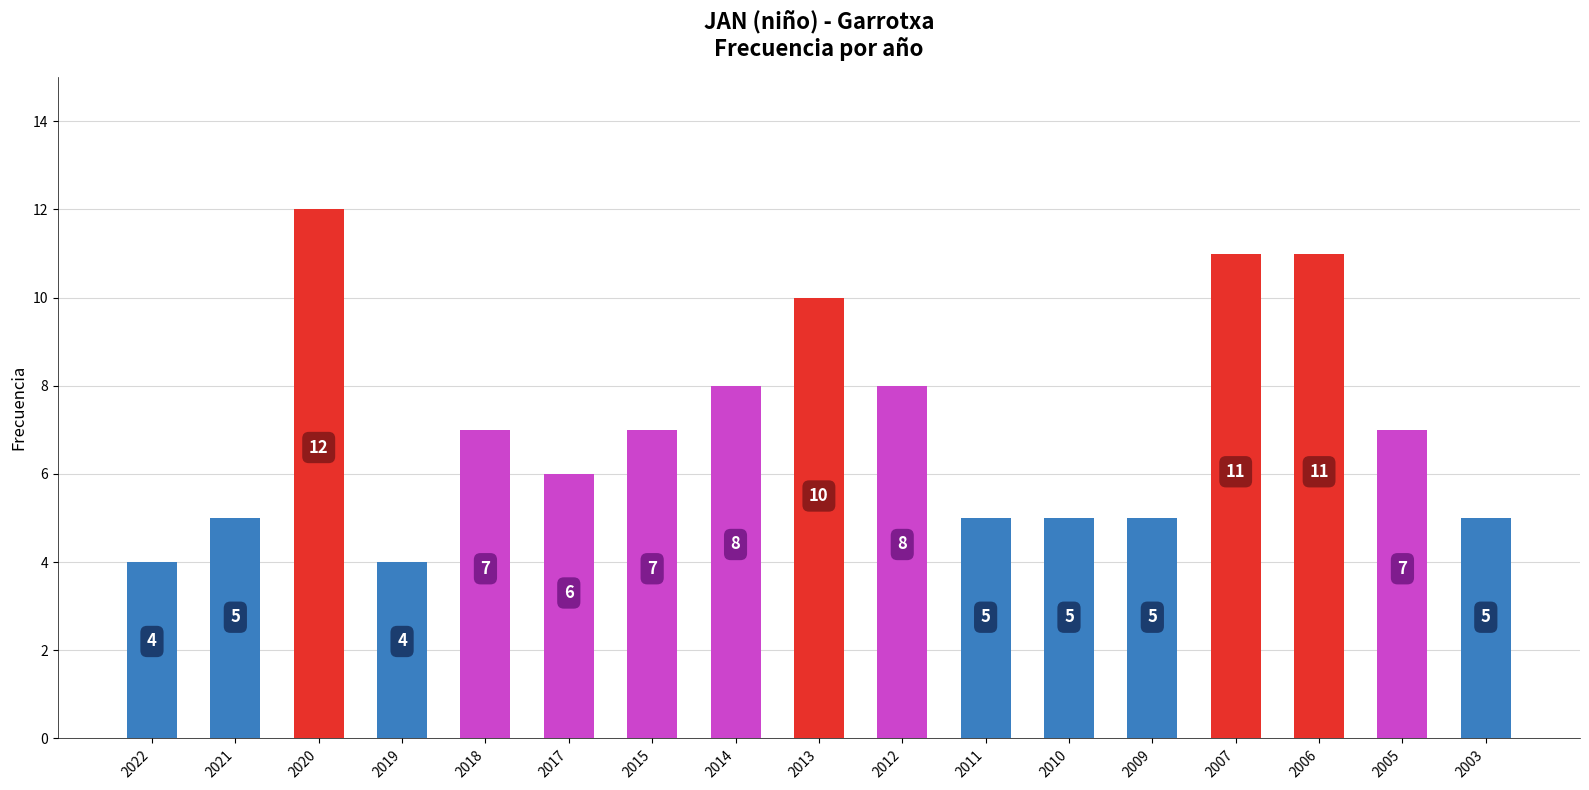

Which has a higher value, 2007 or 2018?

2007